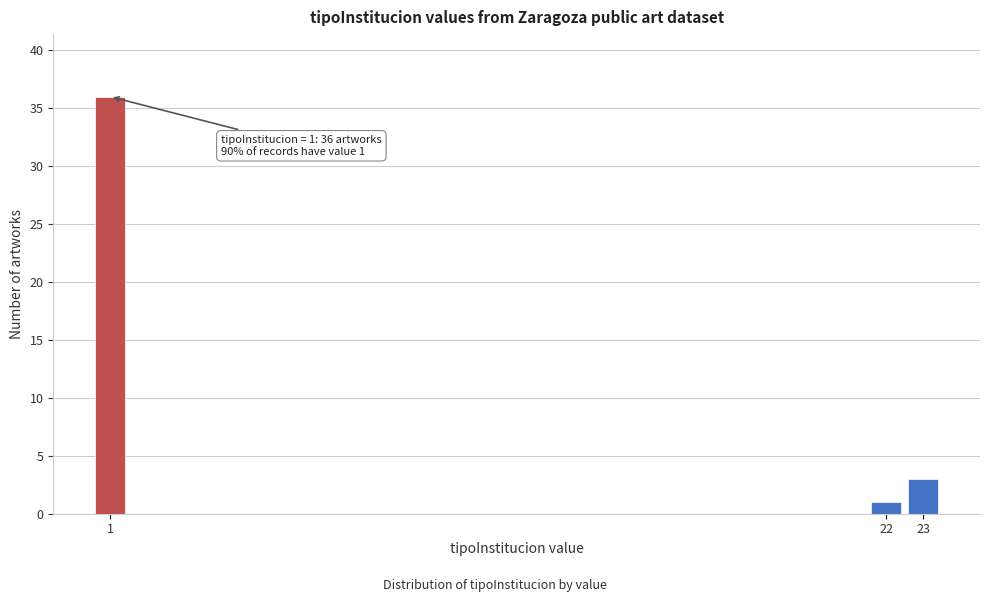

Reading left to right, transcribe all the data shown in this chart.

1=36	22=1	23=3